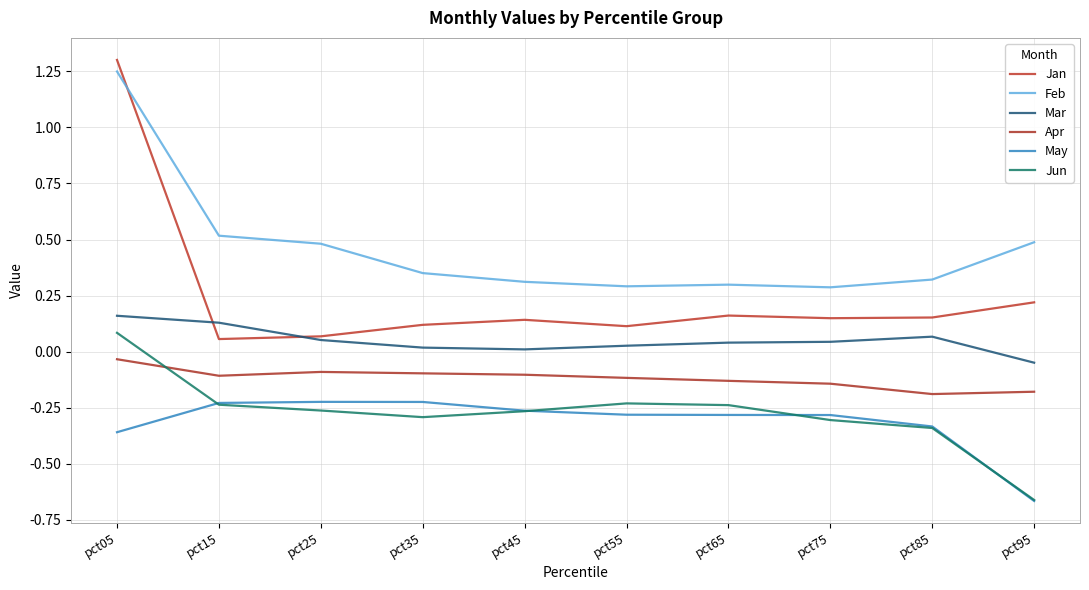

Which category has the lowest value across all series?

pct95